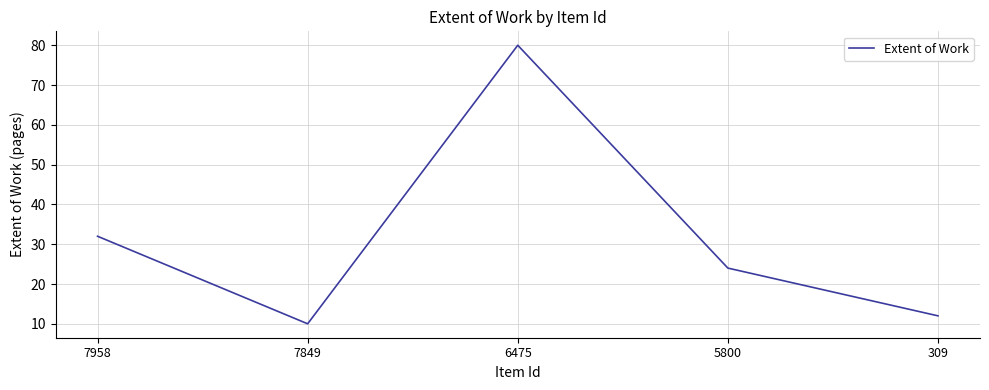

How many interior local valleys (lower than both neighbors) does the data have?

1